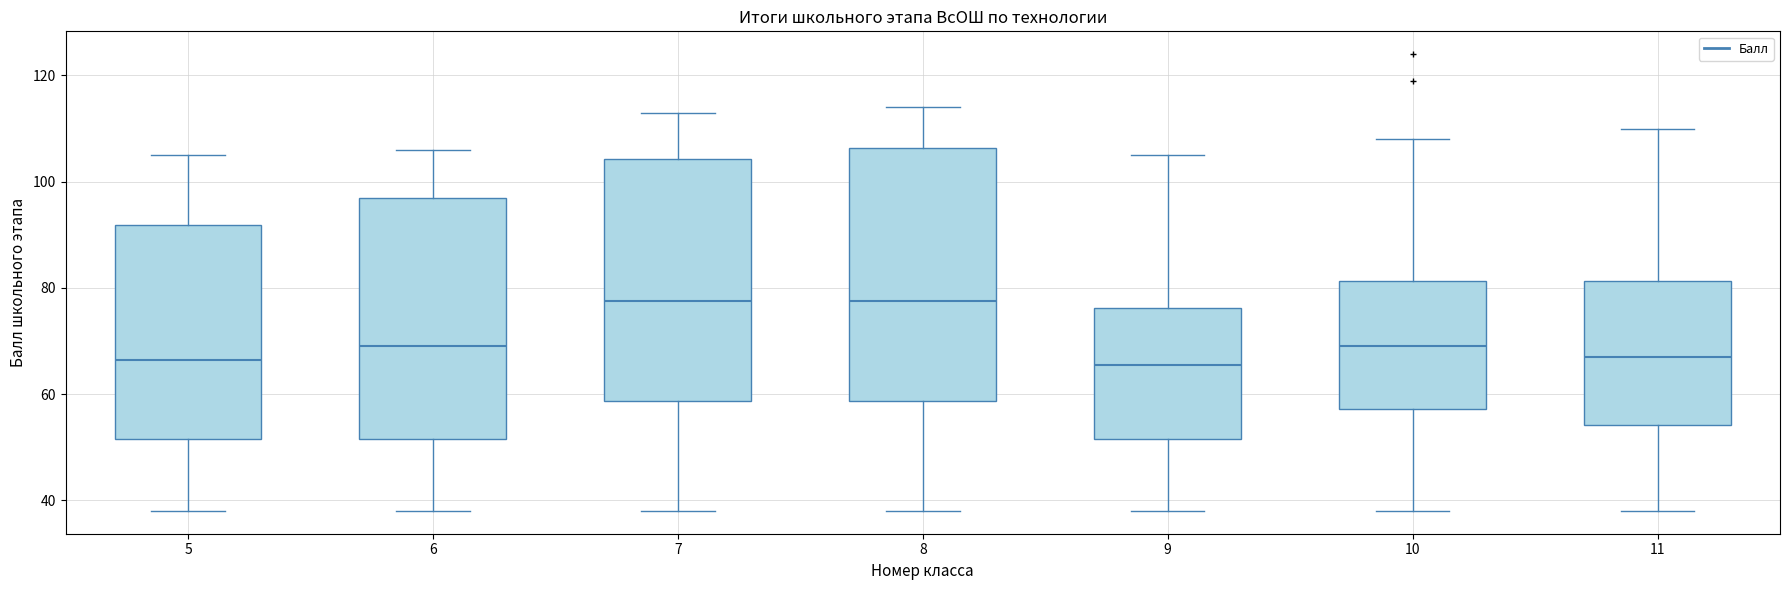

Where does the upper whisker of the box at x = 10 end on the y-axis? The values are not printed on the chart, so give them approximately, as read against the axis.

108